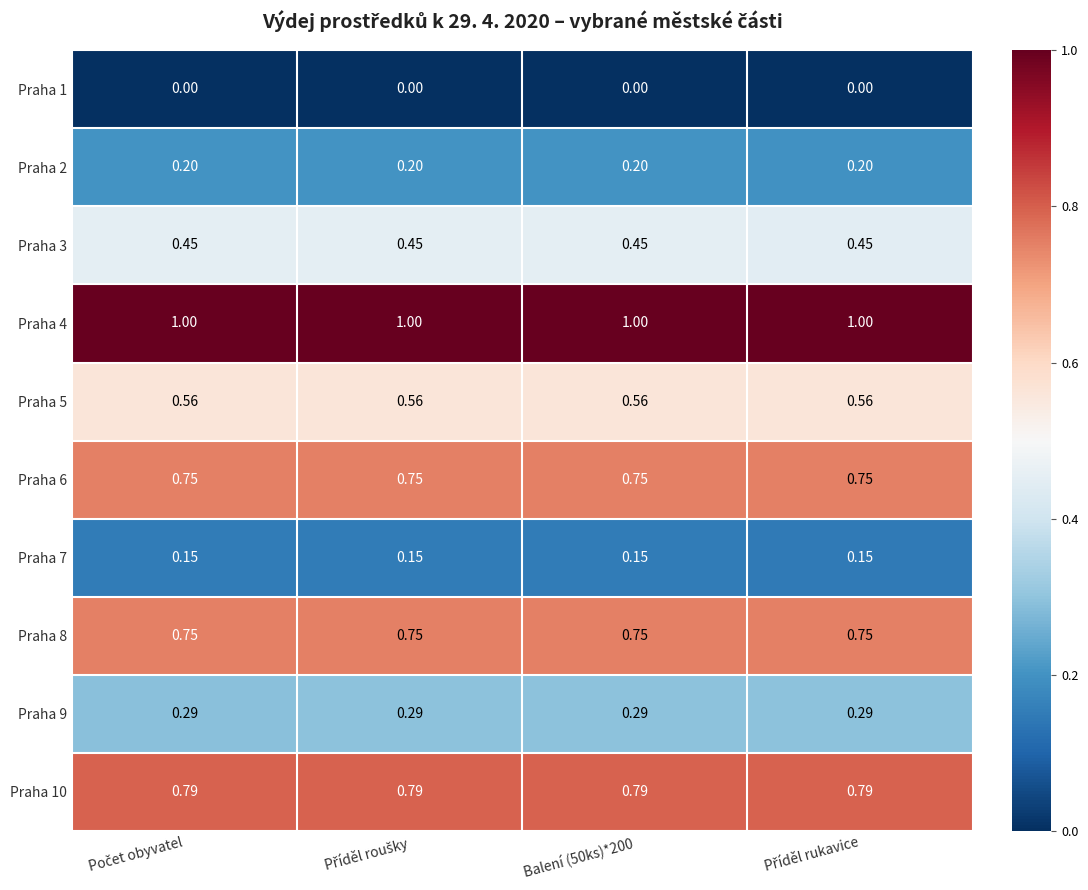

Which label corresponds to the smallest value in the chart?

Počet obyvatel